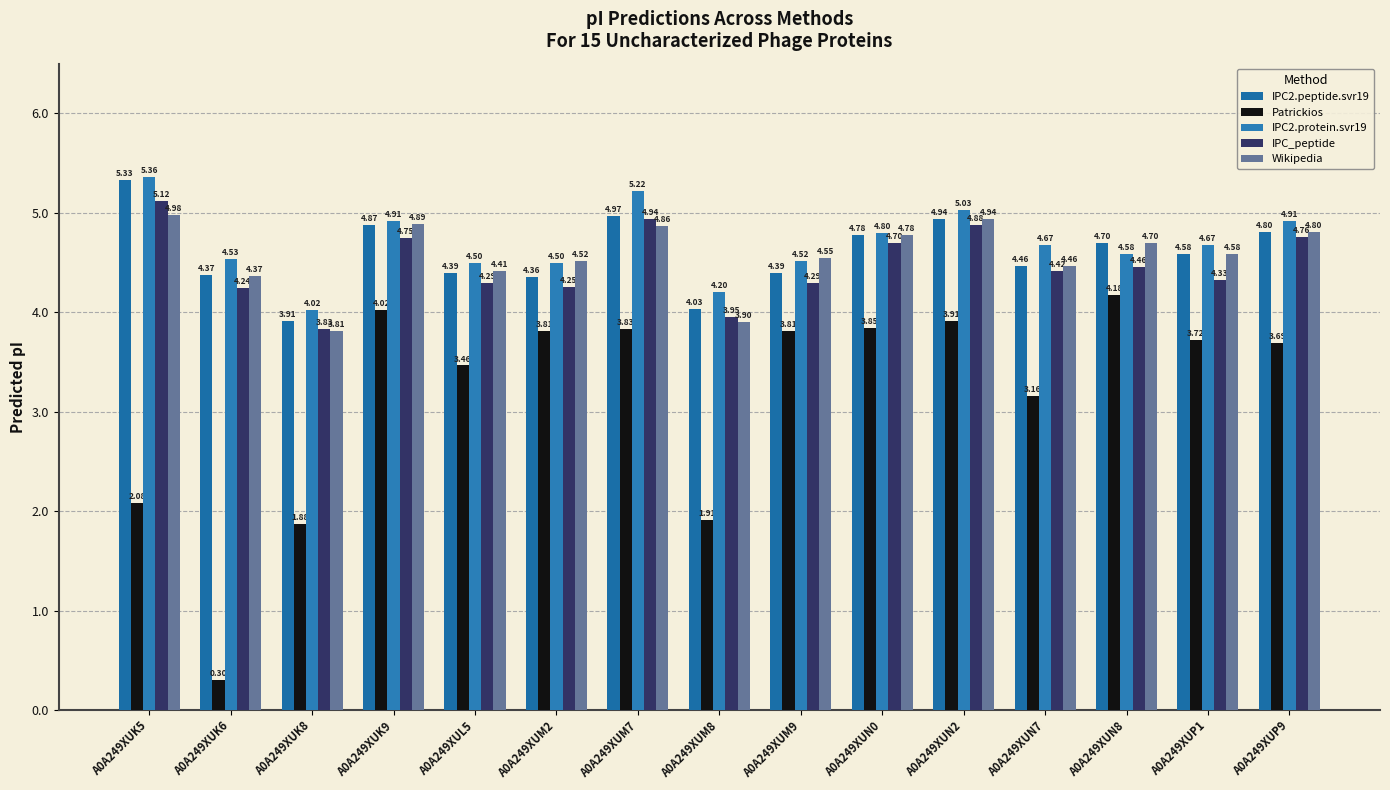

What are all the series names shown in the legend?

IPC2.peptide.svr19, Patrickios, IPC2.protein.svr19, IPC_peptide, Wikipedia